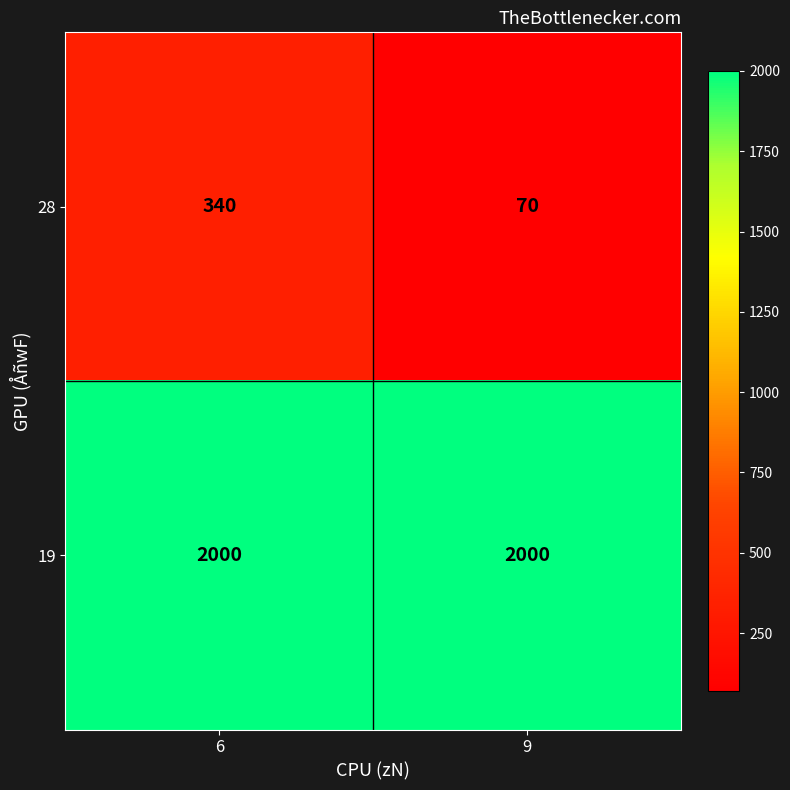

What value does the 19 series have at 6?

2000